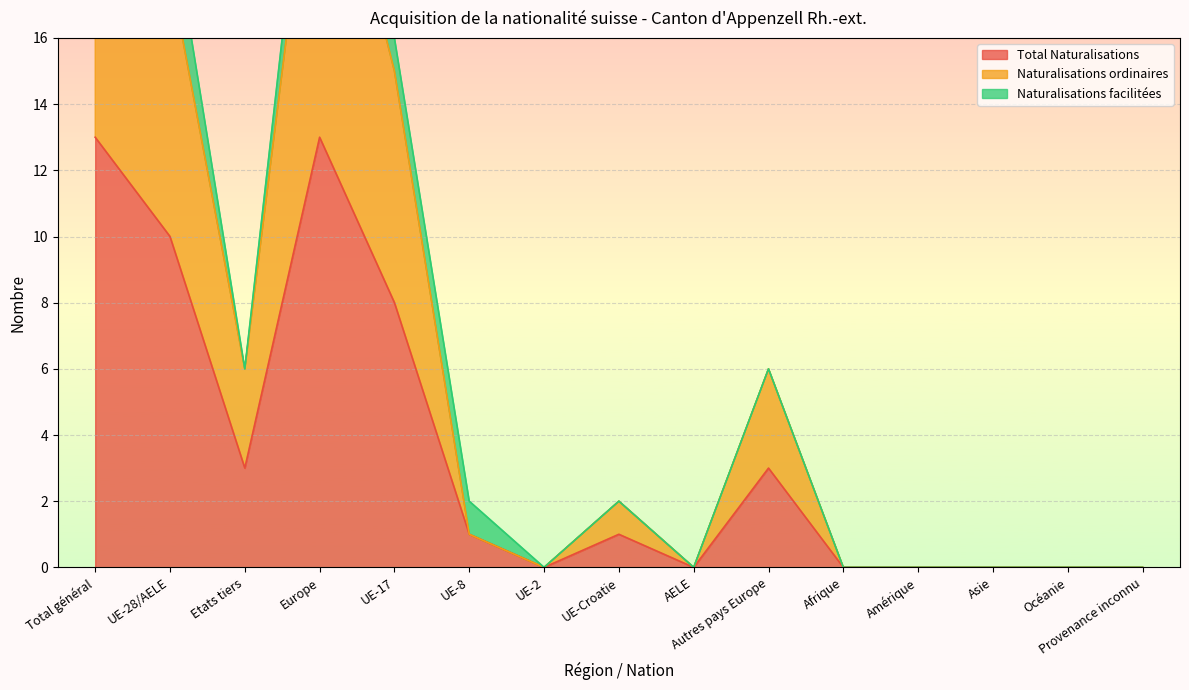

Is it true that Total Naturalisations equals -7 at AELE?

False